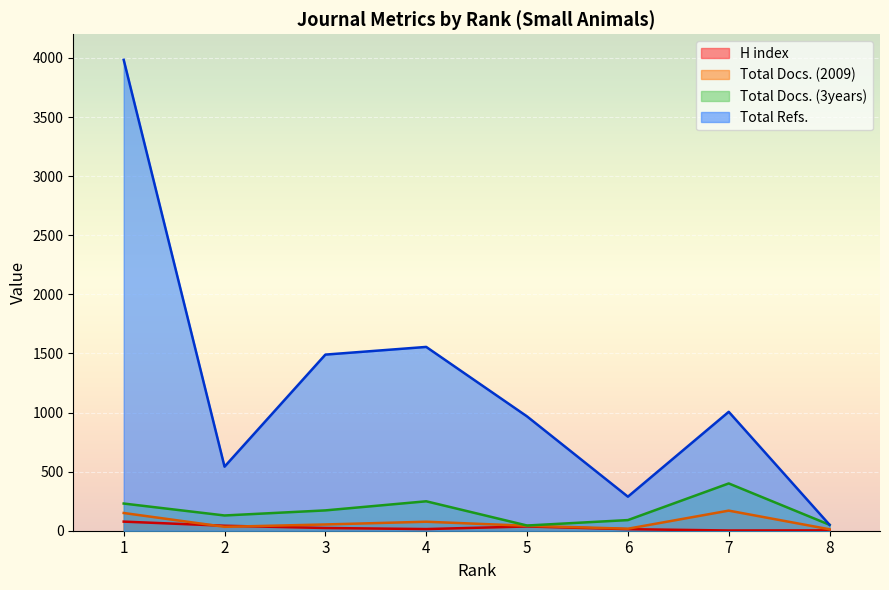

What is the value of the Total Docs. (3years) point at the 6th from the left?

90